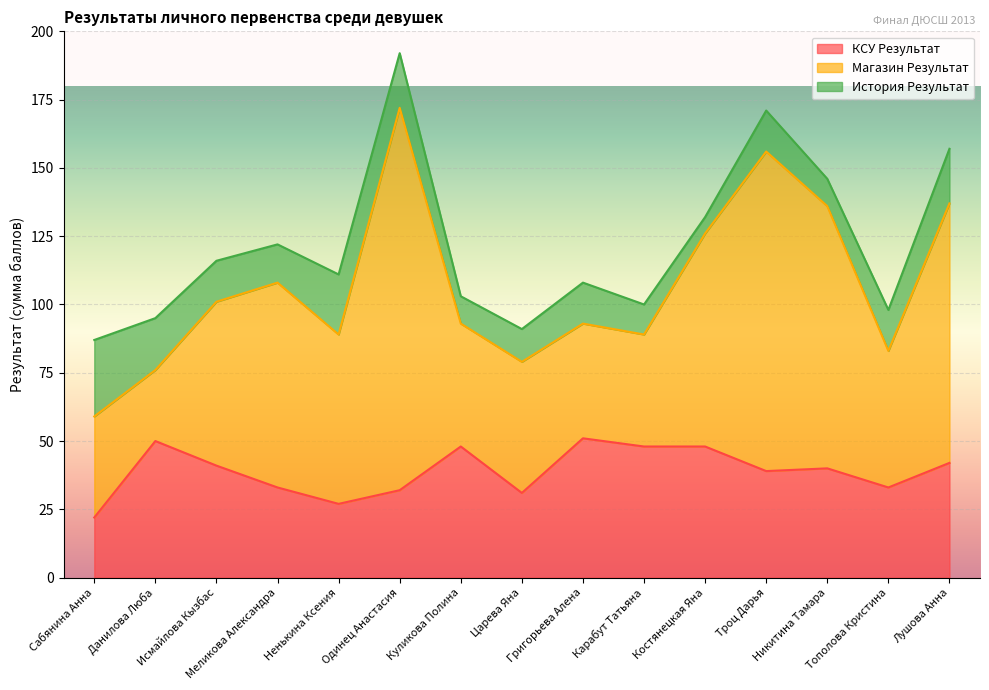

In Магазин Результат, how many points are lower than both neighbors (excluding endpoints)?

5